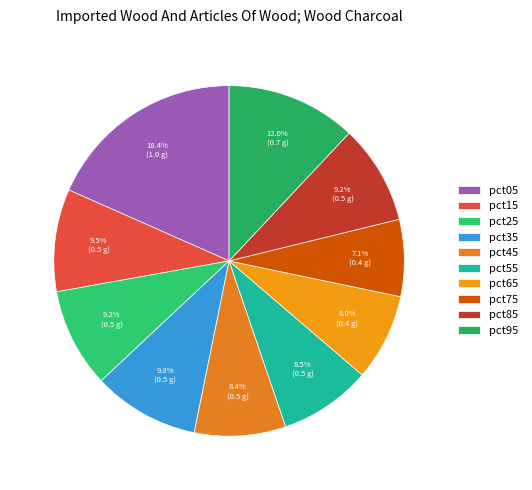

To the nearest percent, what portion does pct15 represent?

9%